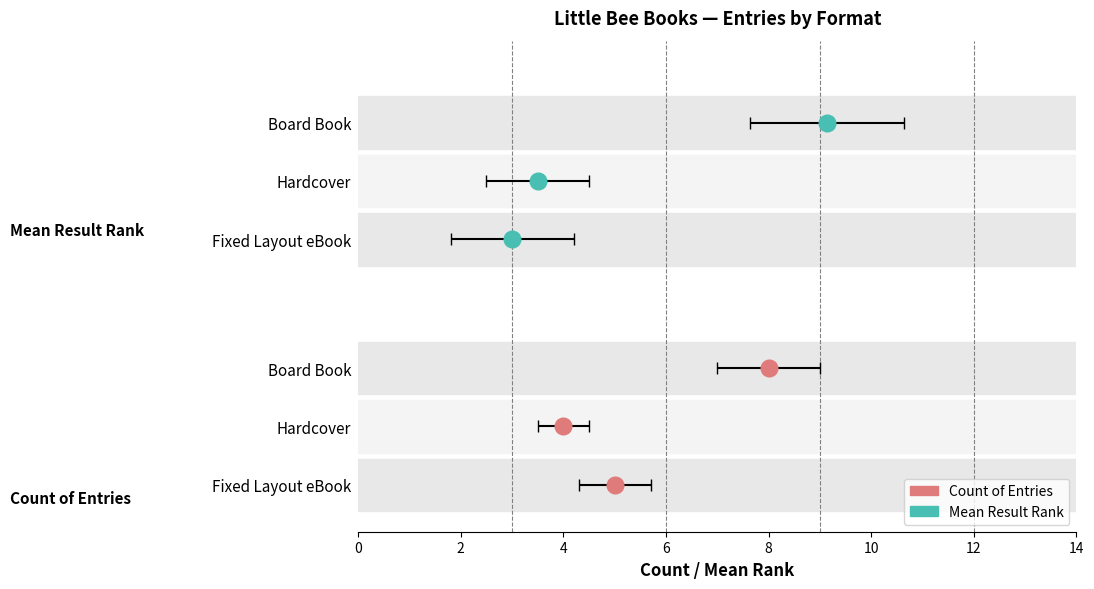

At how many categories does at least one series exceed 4?

2